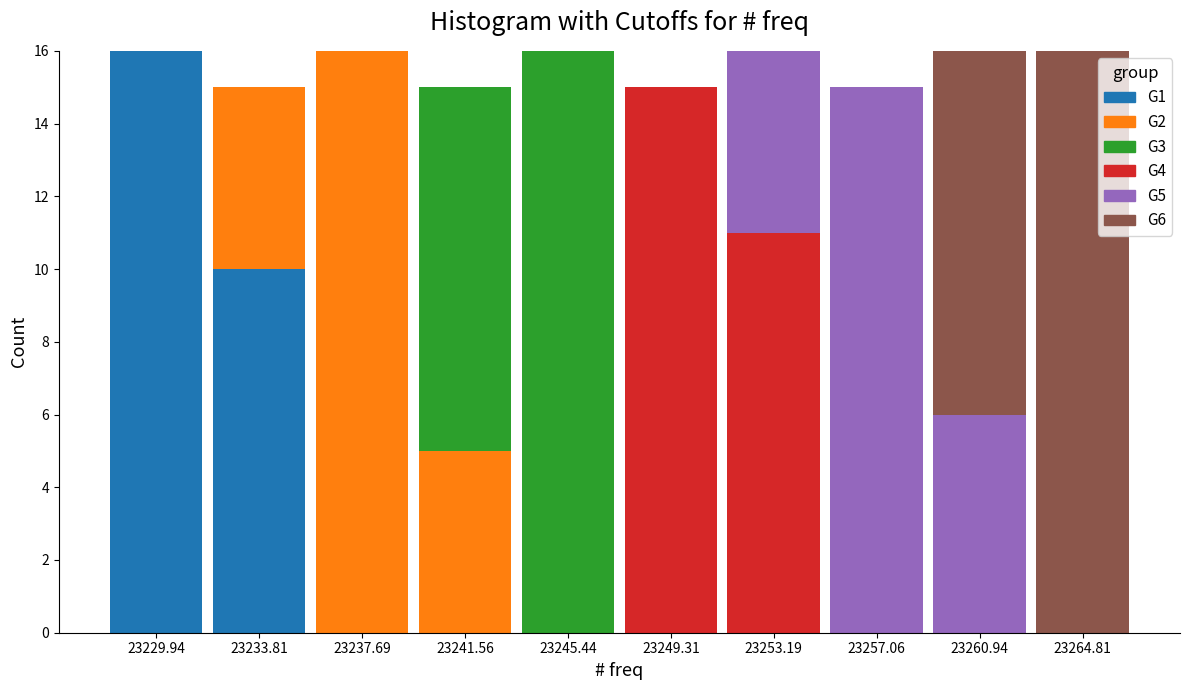

Reading left to right, transcribe this chart: for each stacked bar, give the range it covers on the x-axis and its total height. Neither the bar edges nor the heights are printed on the chart, so give them approximately, as read against the axes.

23228.0 to 23232.0: 16
23232.0 to 23236.0: 15
23236.0 to 23239.5: 16
23239.5 to 23243.5: 15
23243.5 to 23247.5: 16
23247.5 to 23251.5: 15
23251.5 to 23255.0: 16
23255.0 to 23259.0: 15
23259.0 to 23263.0: 16
23263.0 to 23267.0: 16